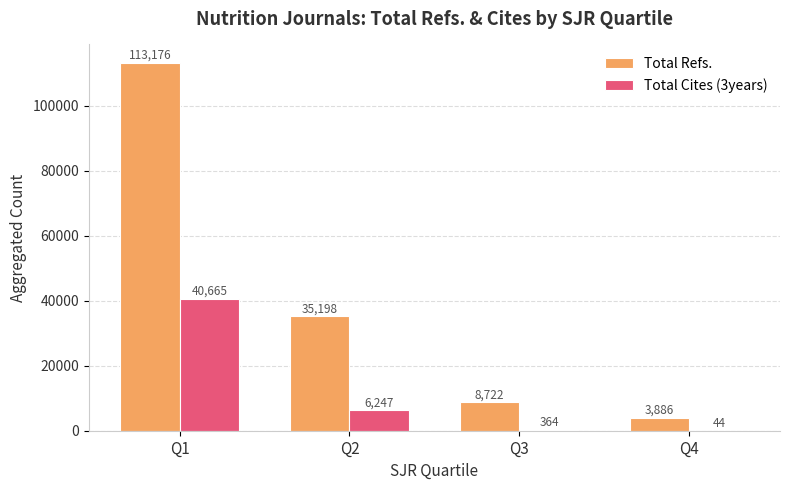

What is the greatest value displayed?

113176